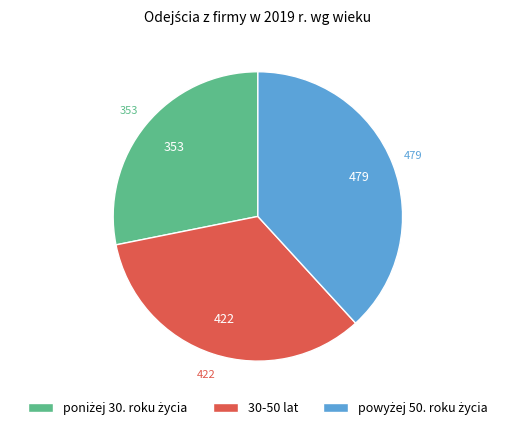

Does 30-50 lat represent more than half of the total?

No